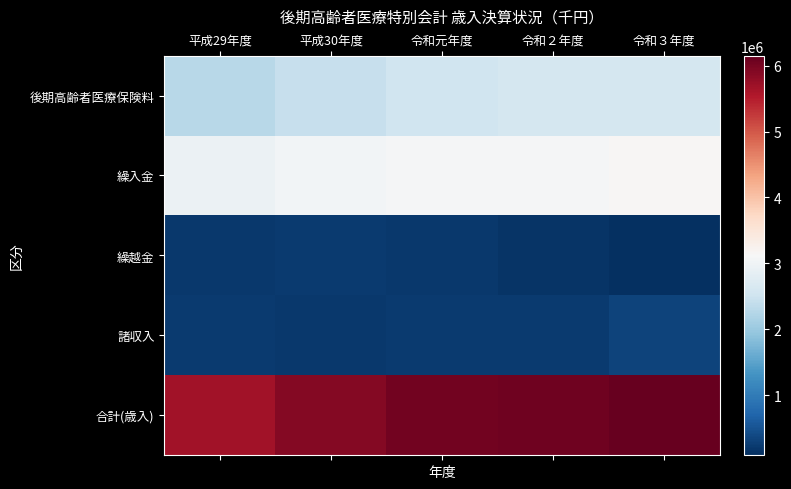

What is the total value across all series at 令和３年度?

12297823